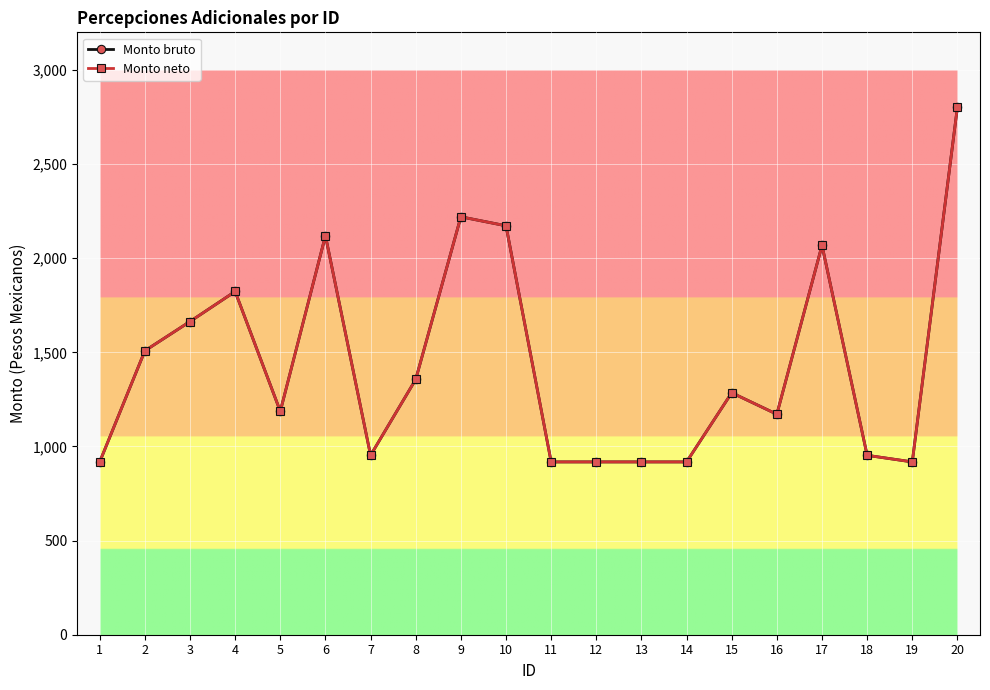

At how many categories does at least one series exceed 2263?

1